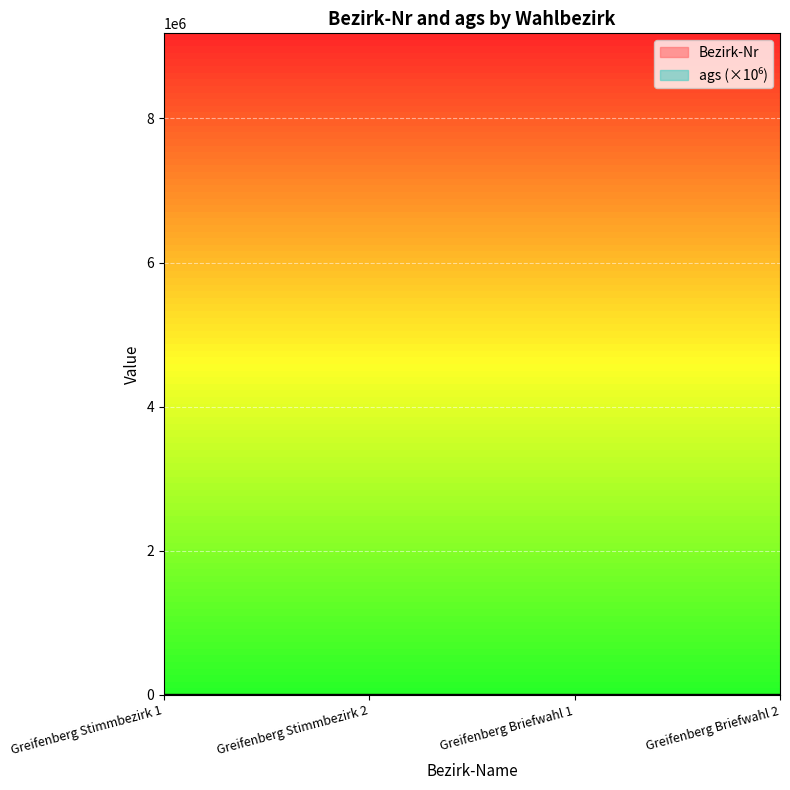

Reading right to left, list all the values displayed in this chart.

Greifenberg Briefwahl 2=12	Greifenberg Briefwahl 1=11	Greifenberg Stimmbezirk 2=2	Greifenberg Stimmbezirk 1=1